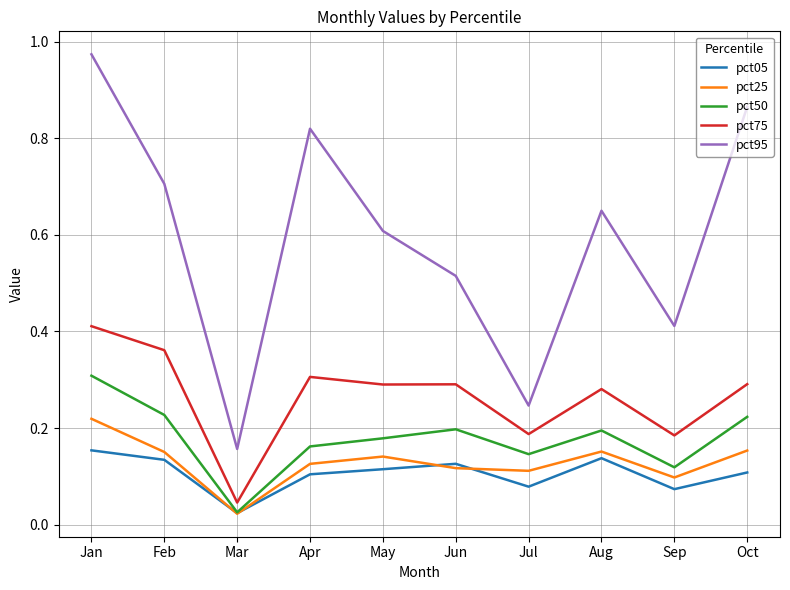

What are all the series names shown in the legend?

pct05, pct25, pct50, pct75, pct95